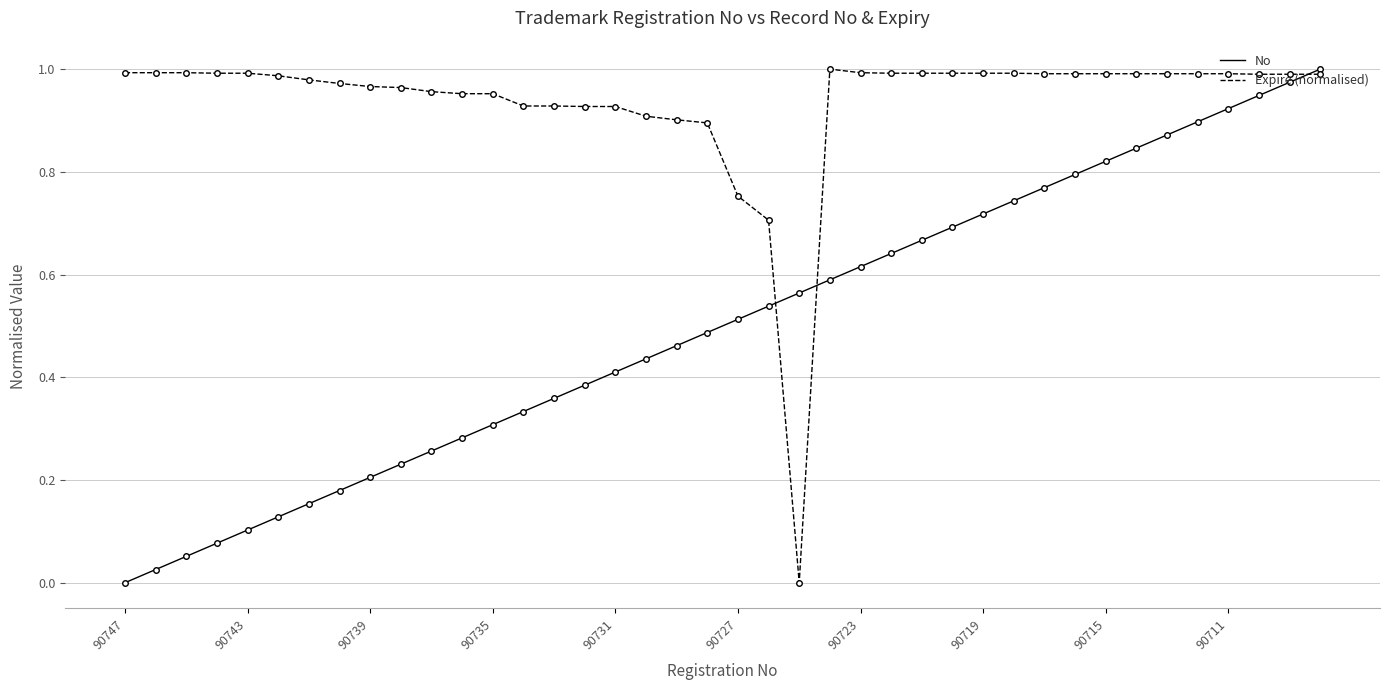

List the series in order of their overall mean, highest first.

Expire (normalised), No